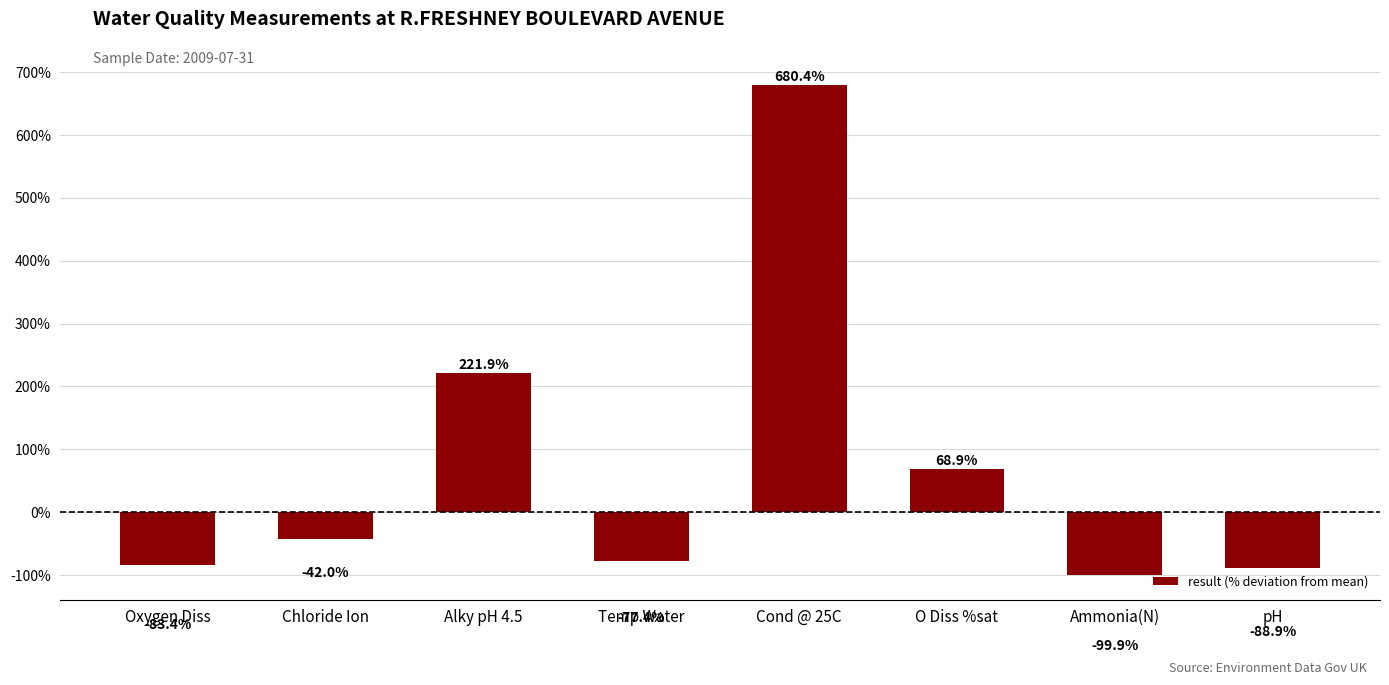

Reading left to right, list all the values displayed in this chart.

Oxygen Diss=-83.4	Chloride Ion=-42.0	Alky pH 4.5=221.9	Temp Water=-77.4	Cond @ 25C=680.4	O Diss %sat=68.9	Ammonia(N)=-99.9	pH=-88.9